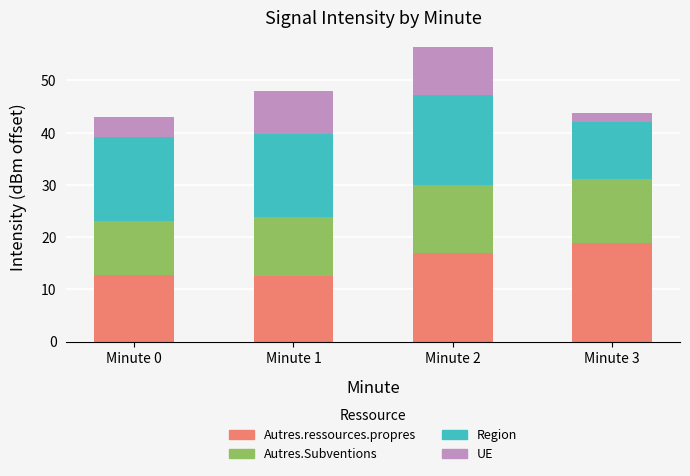

At which category is the sum across all series the highest?

Minute 2